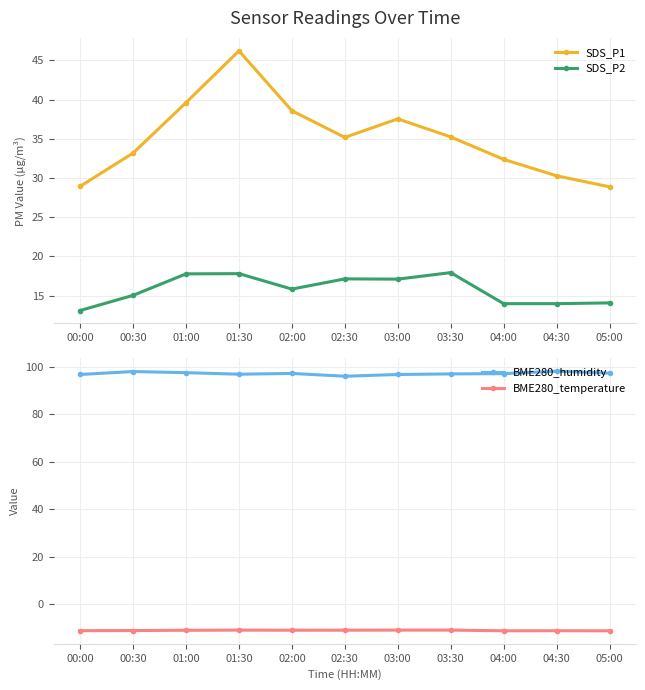

Reading left to right, transcribe all the data shown in this chart.

SDS_P1: 28.9	33.2	39.6	46.2	38.6	35.2	37.5	35.2	32.4	30.3	28.9
SDS_P2: 13.1	15.0	17.8	17.8	15.8	17.1	17.1	17.9	14.0	14.0	14.1
BME280_humidity: 96.7	98.0	97.5	96.8	97.2	96.0	96.7	97.0	97.1	98.1	97.3
BME280_temperature: -11.1	-11.0	-10.9	-10.8	-10.9	-10.8	-10.8	-10.8	-11.1	-11.1	-11.1